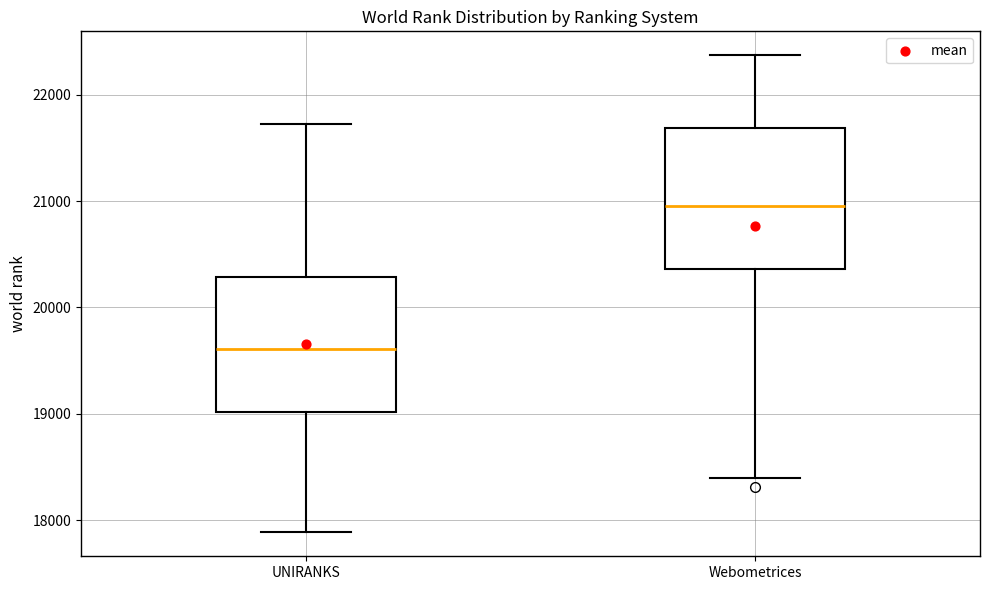

Reading left to right, read every box against the y-axis: the position of its median line, the range the box covers, and the ends of its whiskers. The values are not printed on the chart, so give them approximately, as read against the axis.

UNIRANKS: median 19600, box 19000 to 20300, whiskers 17900 to 21700
Webometrices: median 21000, box 20400 to 21700, whiskers 18400 to 22400